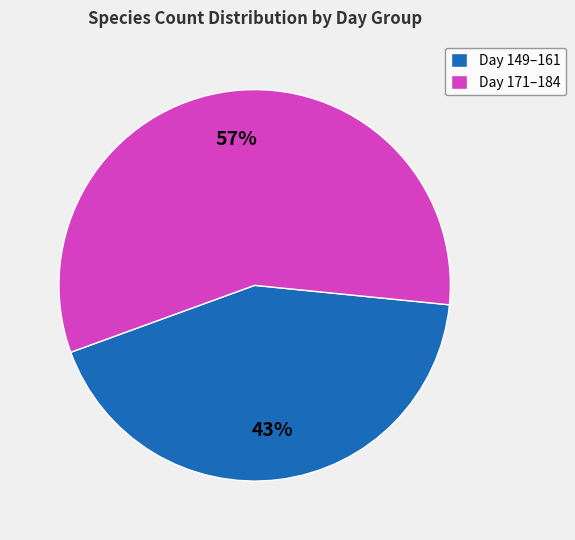

Count the number of slices in the pie.

2